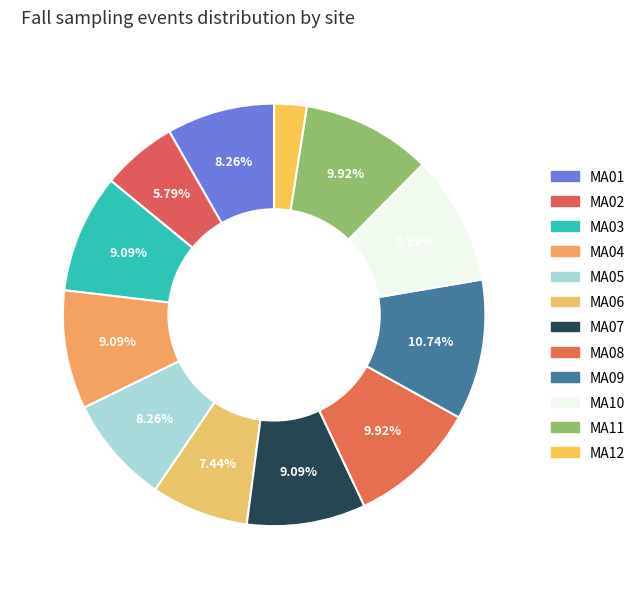

How many slices are in this pie chart?

12